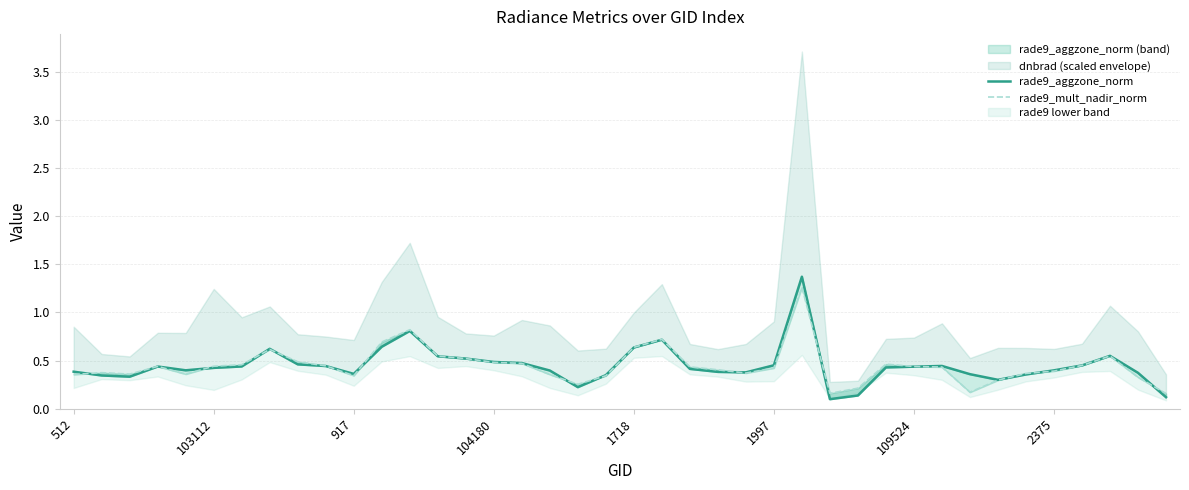

Is it true that rade9_aggzone_norm_line equals 0.1 at 39?

True